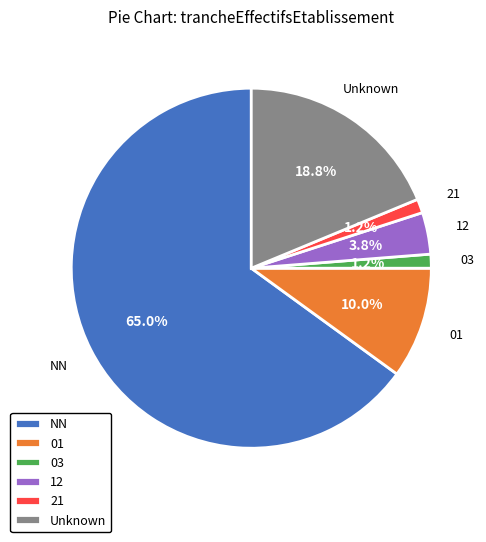

Is it true that 12 is 4% of the pie?

True